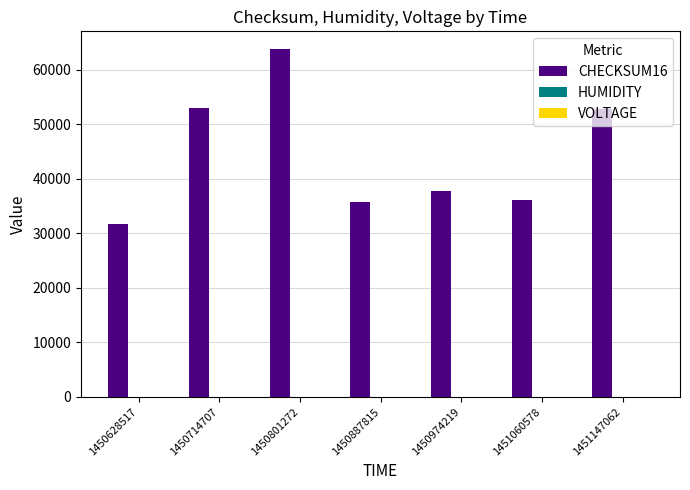

Between 1450628517 and 1451147062, which series saw the biggest shift?

CHECKSUM16